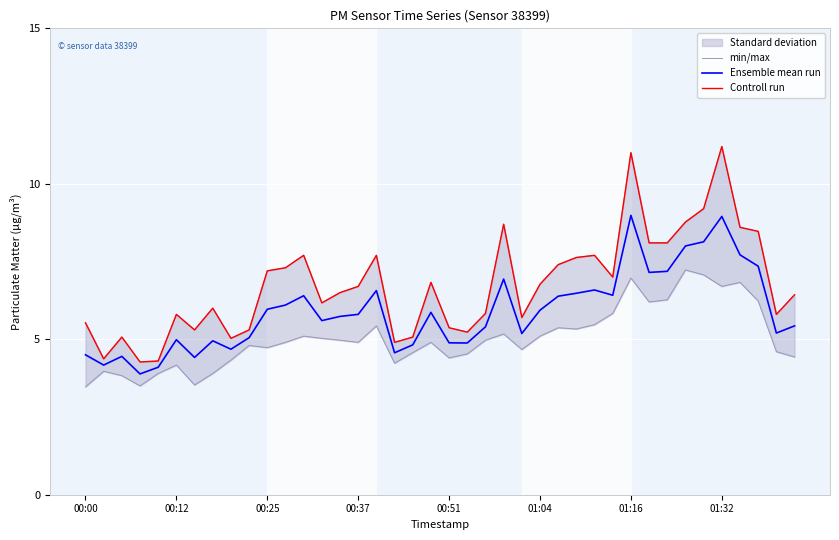

Where is Controll run nearest to the value 7?

29